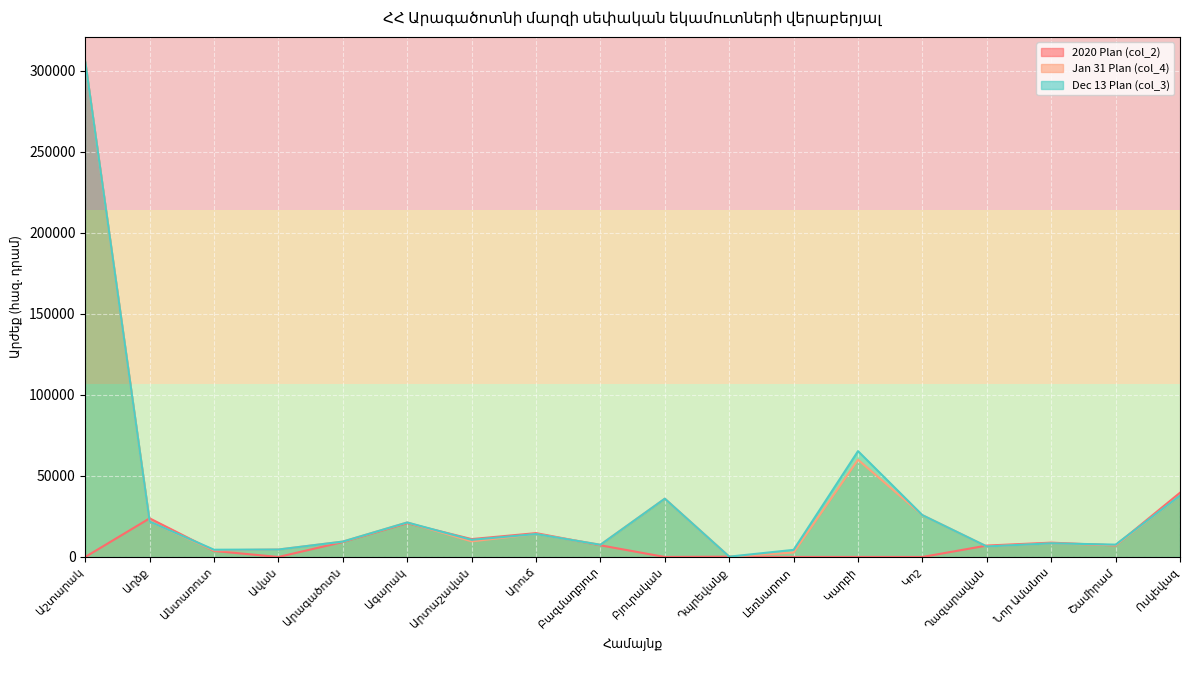

Reading left to right, what are all the values shown in this chart?

2020 Plan (col_2): Աշտարակ=0.0	Աղձք=23843.3	Անտառուտ=3718.6	Ավան=0.0	Արագածոտն=9233.7	Ագարակ=20854.9	Արտաշավան=11040.5	Արուճ=14715.0	Բազմաղբյուր=7201.6	Բյուրական=0.0	Դպրեվանք=196.0	Լեռնարոտ=0.0	Կարբի=0.0	Կոշ=0.0	Ղազարավան=7042.8	Նոր Ամանոս=8840.3	Շամիրամ=7121.7	Ոսկեվազ=39651.0
Jan 31 Plan (col_4): Աշտարակ=305670.0	Աղձք=21843.2	Անտառուտ=4060.9	Ավան=4595.9	Արագածոտն=9496.6	Ագարակ=21301.1	Արտաշավան=9634.4	Արուճ=14144.0	Բազմաղբյուր=7530.4	Բյուրական=35978.6	Դպրեվանք=206.1	Լեռնարոտ=2739.2	Կարբի=60020.0	Կոշ=25810.0	Ղազարավան=6485.6	Նոր Ամանոս=8423.1	Շամիրամ=7220.9	Ոսկեվազ=37854.6
Dec 13 Plan (col_3): Աշտարակ=305670.0	Աղձք=21843.2	Անտառուտ=4472.2	Ավան=4595.9	Արագածոտն=9496.6	Ագարակ=21301.1	Արտաշավան=10592.4	Արուճ=14144.0	Բազմաղբյուր=7530.4	Բյուրական=35978.6	Դպրեվանք=206.1	Լեռնարոտ=4389.2	Կարբի=65320.0	Կոշ=25810.0	Ղազարավան=6485.6	Նոր Ամանոս=8423.1	Շամիրամ=7620.9	Ոսկեվազ=37854.6